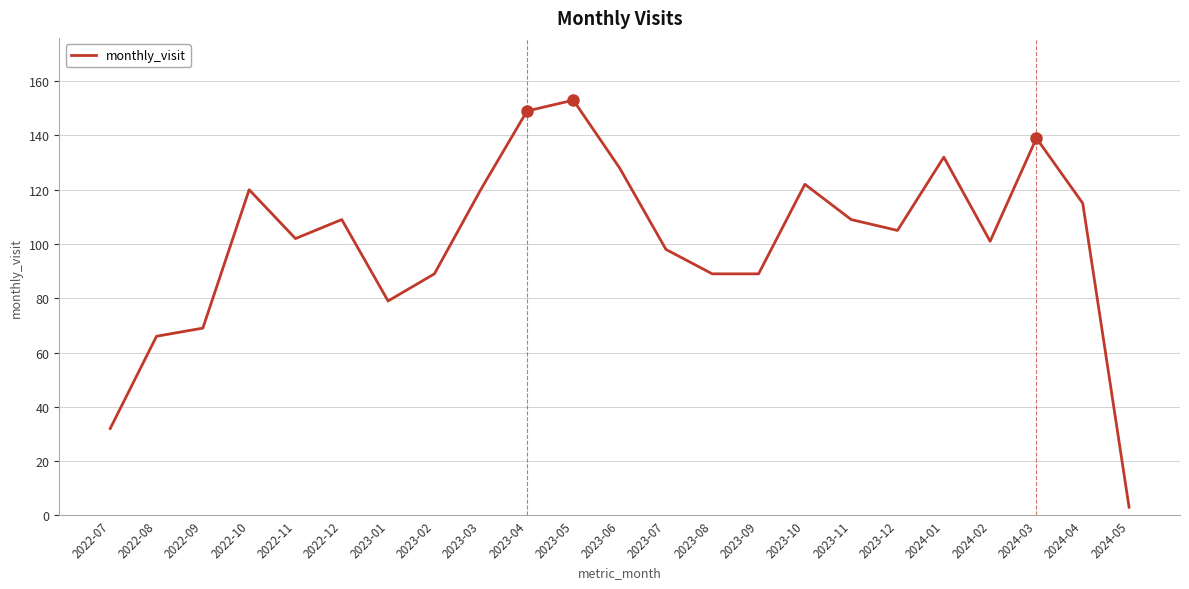

At which label does the data first exceed 105?

2022-10